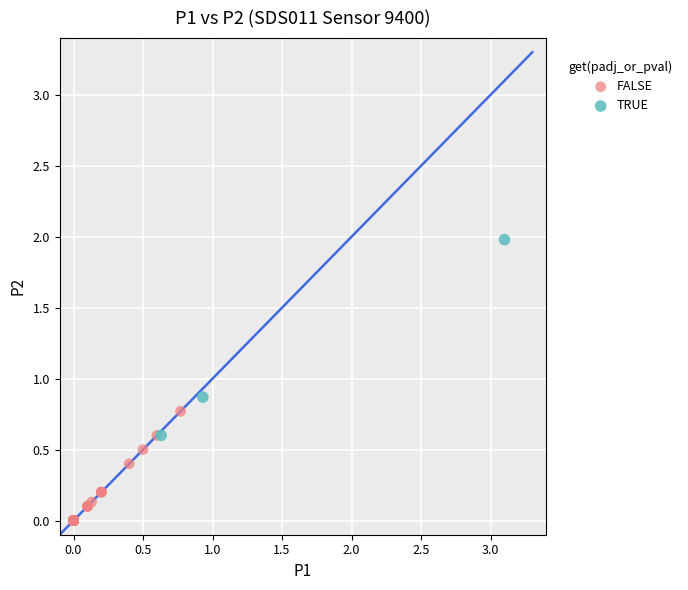

Which series reaches the minimum Y coordinate?

FALSE